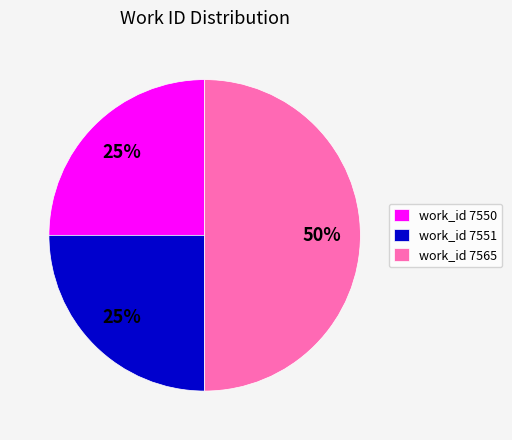

How many slices are in this pie chart?

3